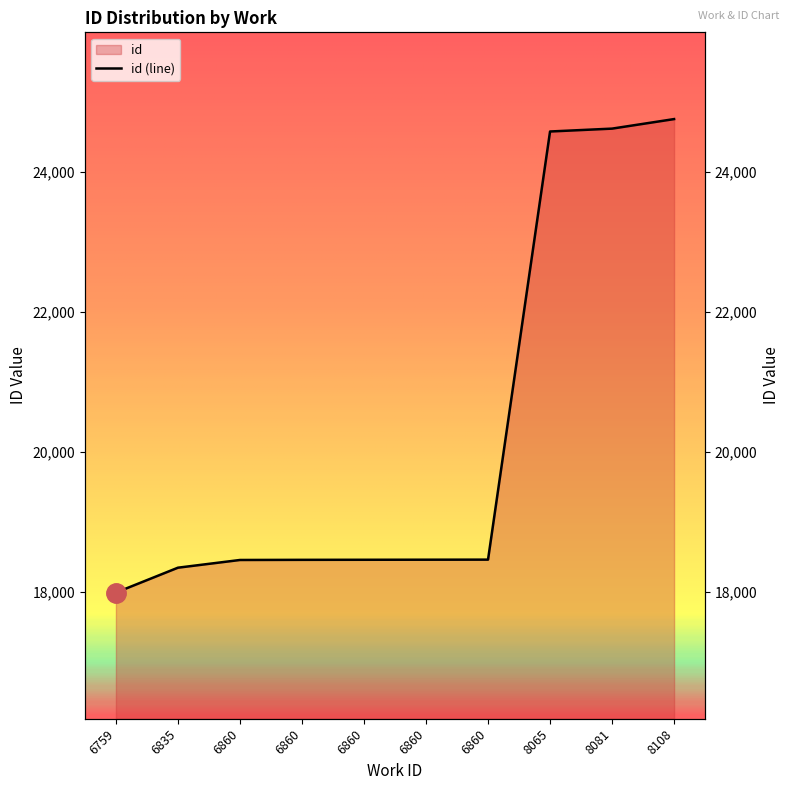

What is the value of the 10th point from the left?

24748